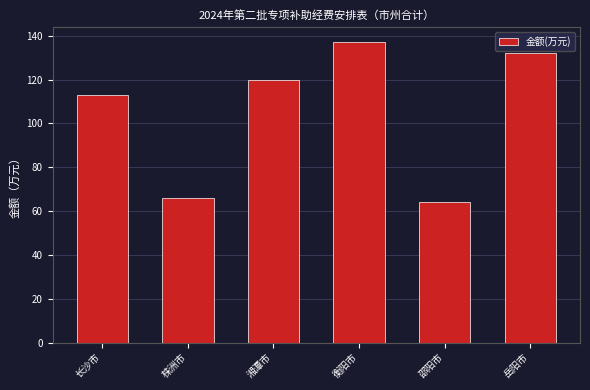

Are the bars horizontal?

No